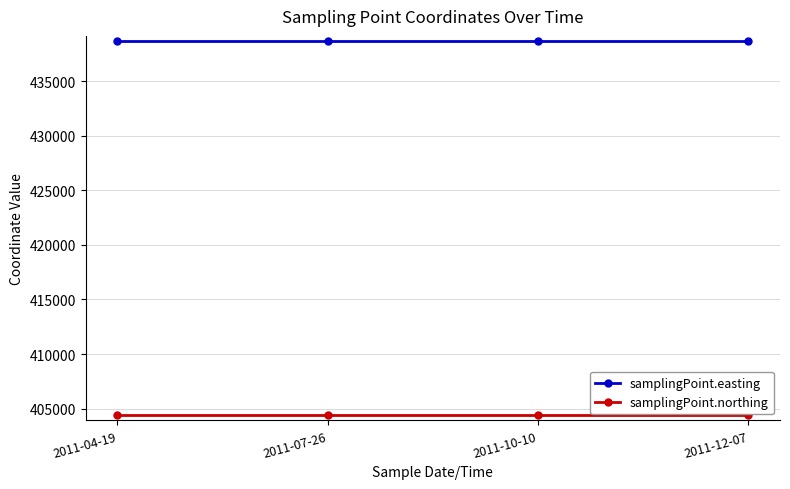

Rank the series by their maximum value, from lowest to highest.

samplingPoint.northing, samplingPoint.easting